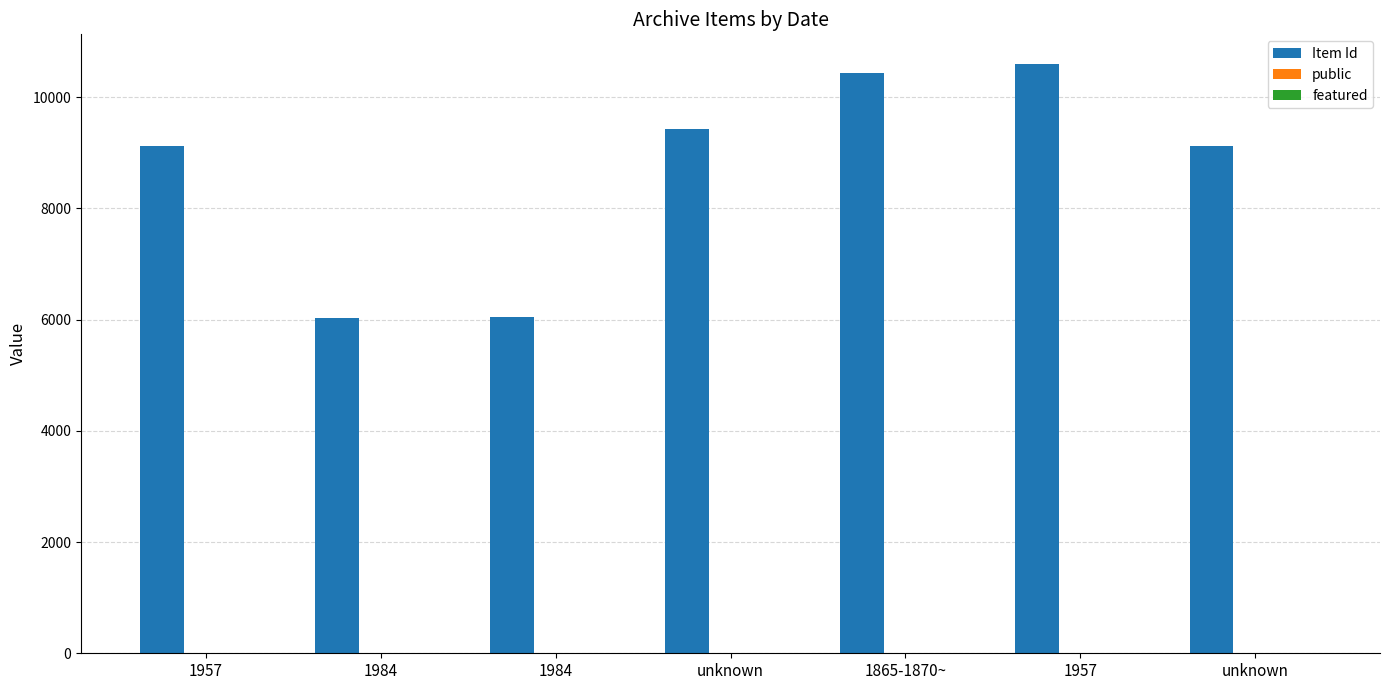

Which series has the largest total across all categories?

Item Id